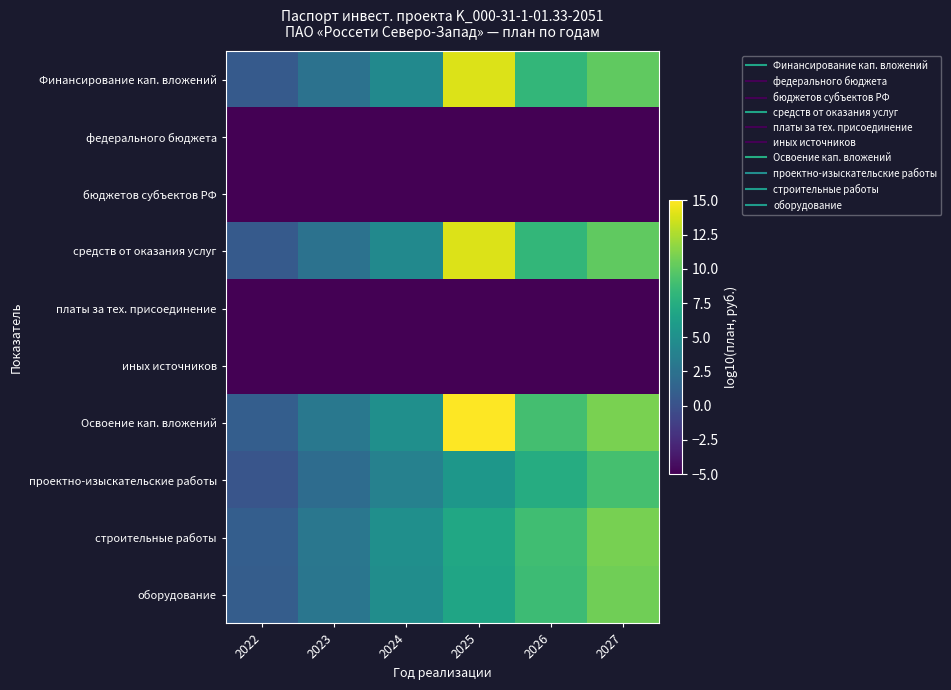

What is the greatest value displayed?

15.0